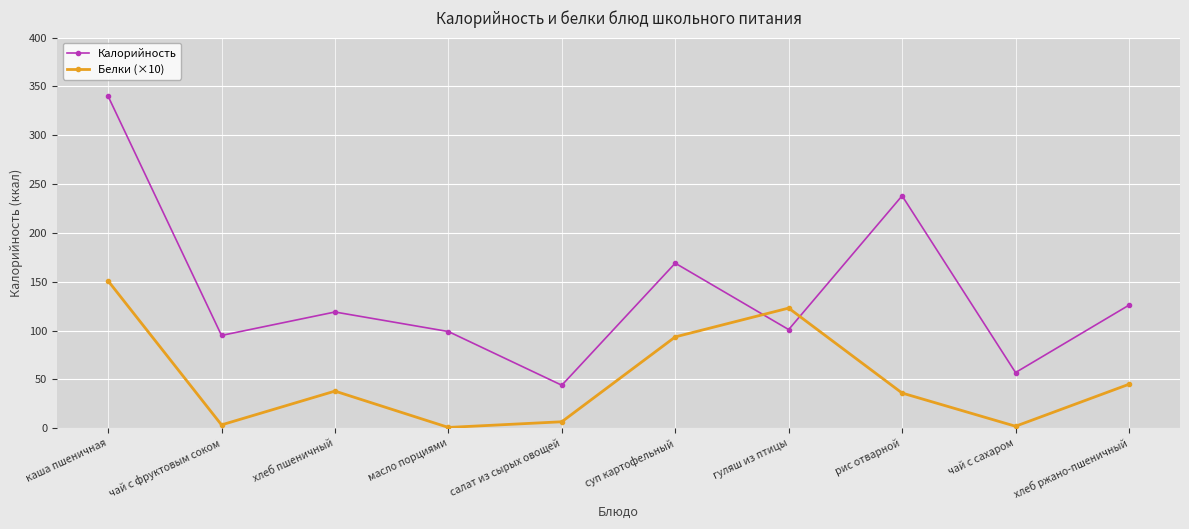

At хлеб ржано-пшеничный, list the series in order from largest to smallest.

Калорийность, Белки (×10)